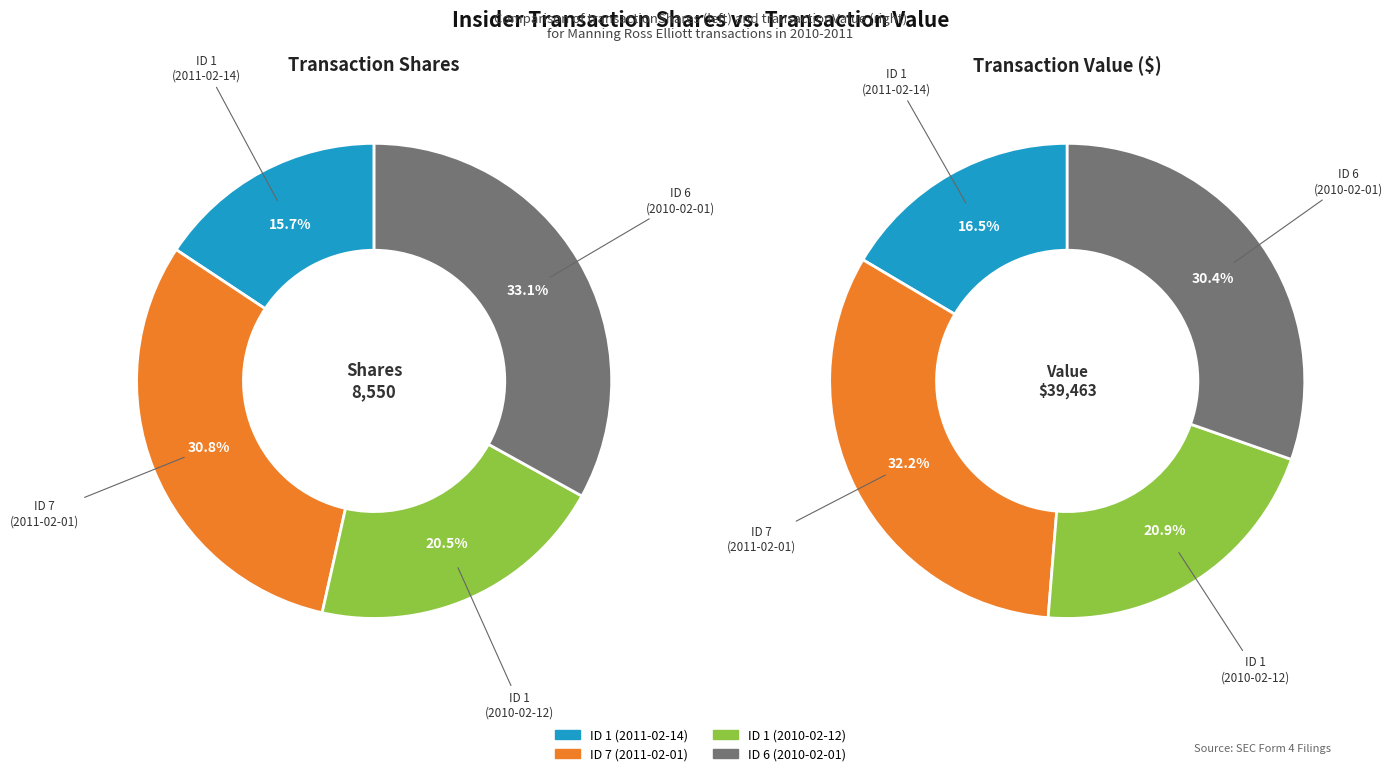

How many segments does this pie chart have?

4